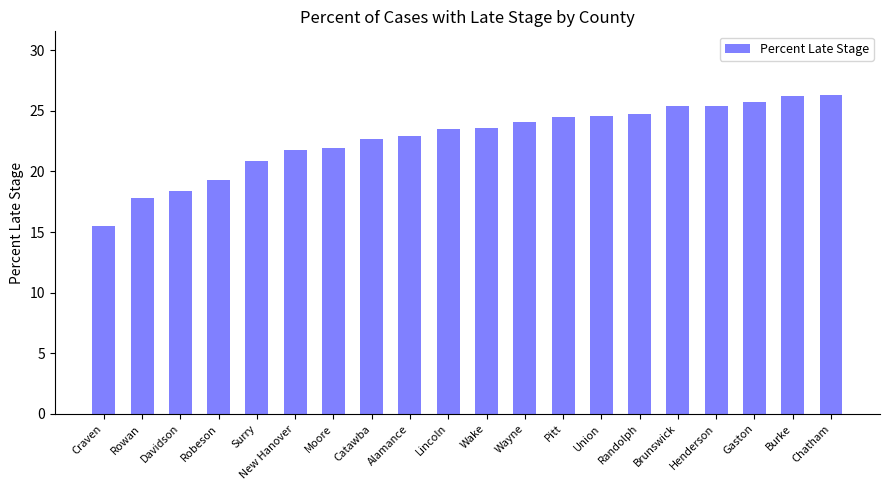

The value at Robeson is 4.4. True or false?

False